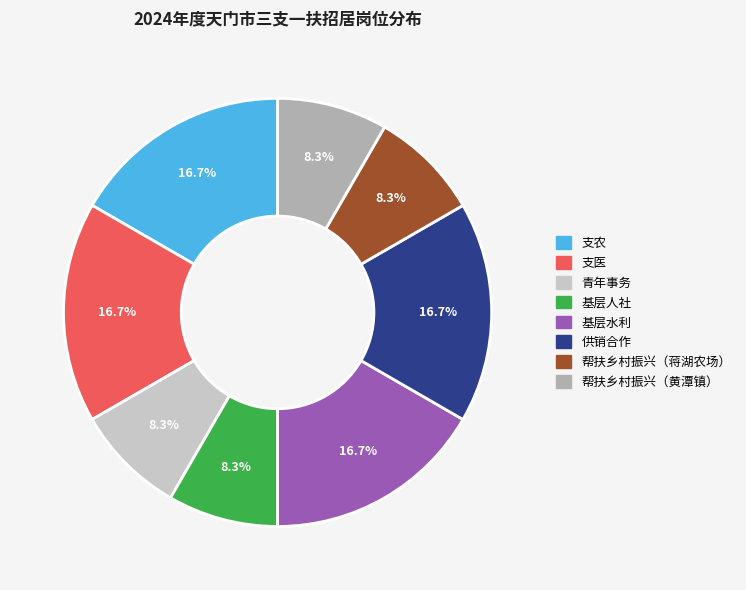

Is there any slice that represents more than half of the pie?

No